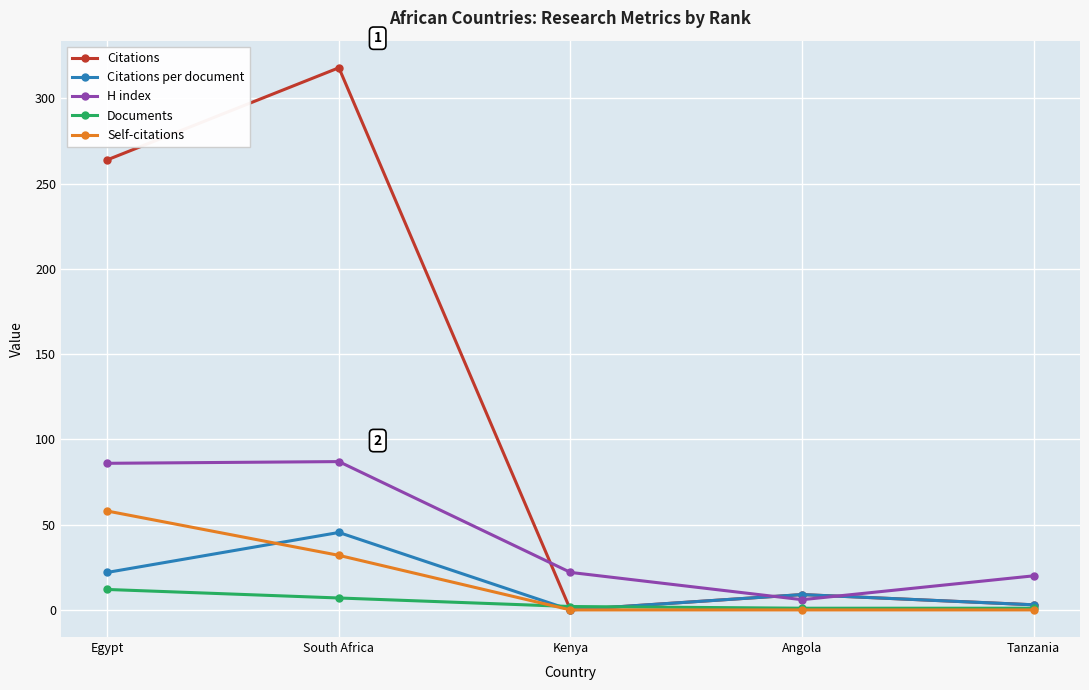

Which series has the largest total across all categories?

Citations